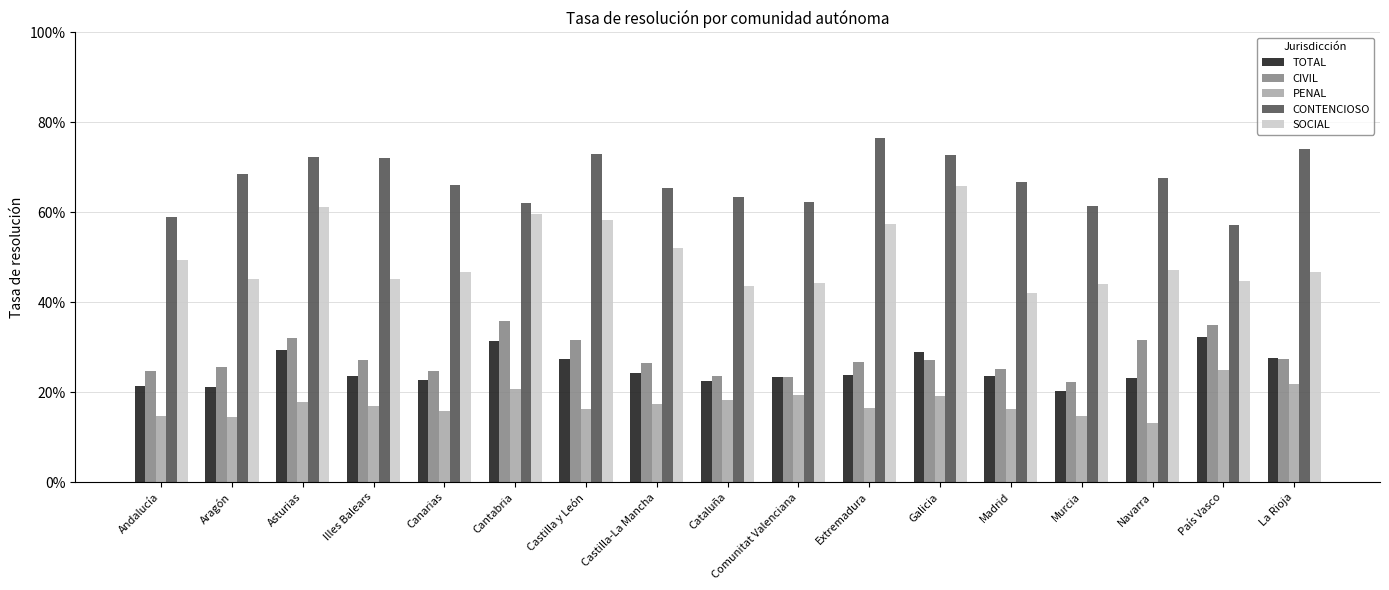

List the labels in order of TOTAL value, smallest first.

Murcia, Aragón, Andalucía, Cataluña, Canarias, Navarra, Comunitat Valenciana, Illes Balears, Madrid, Extremadura, Castilla-La Mancha, Castilla y León, La Rioja, Galicia, Asturias, Cantabria, País Vasco